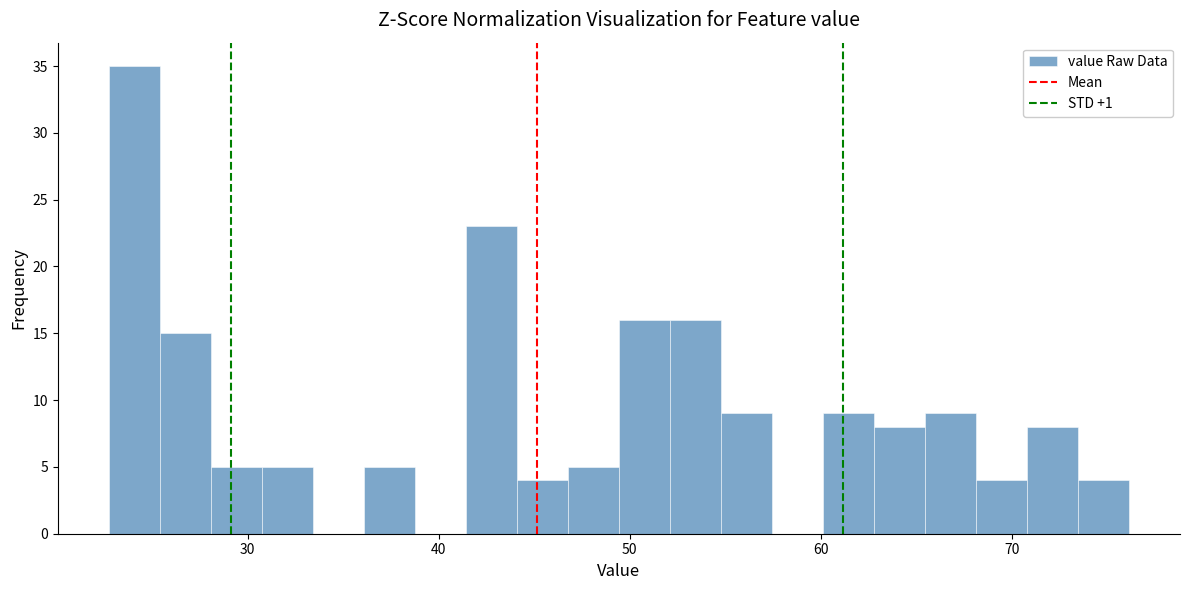

Around what value on the x-axis is the tallest bar? Give the approximate position of its centre, as read against the axis.

24